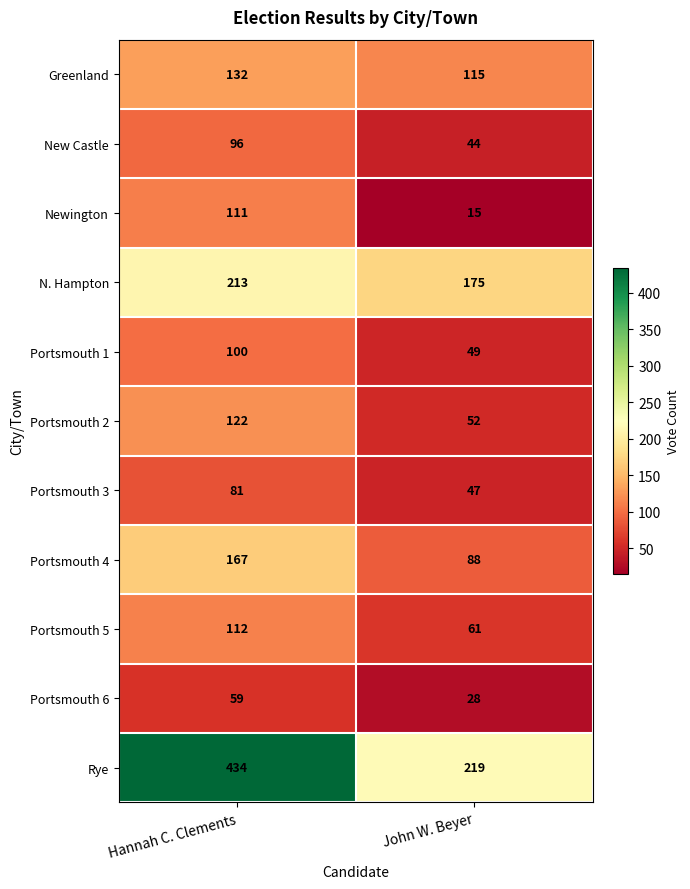

What is the lowest value of the Portsmouth 4 series?

88